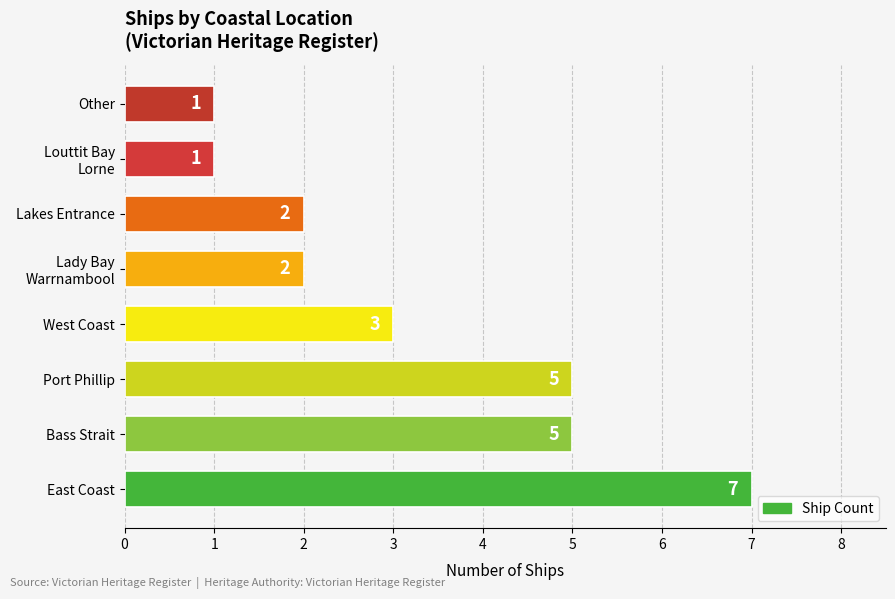

What is the average value?

3